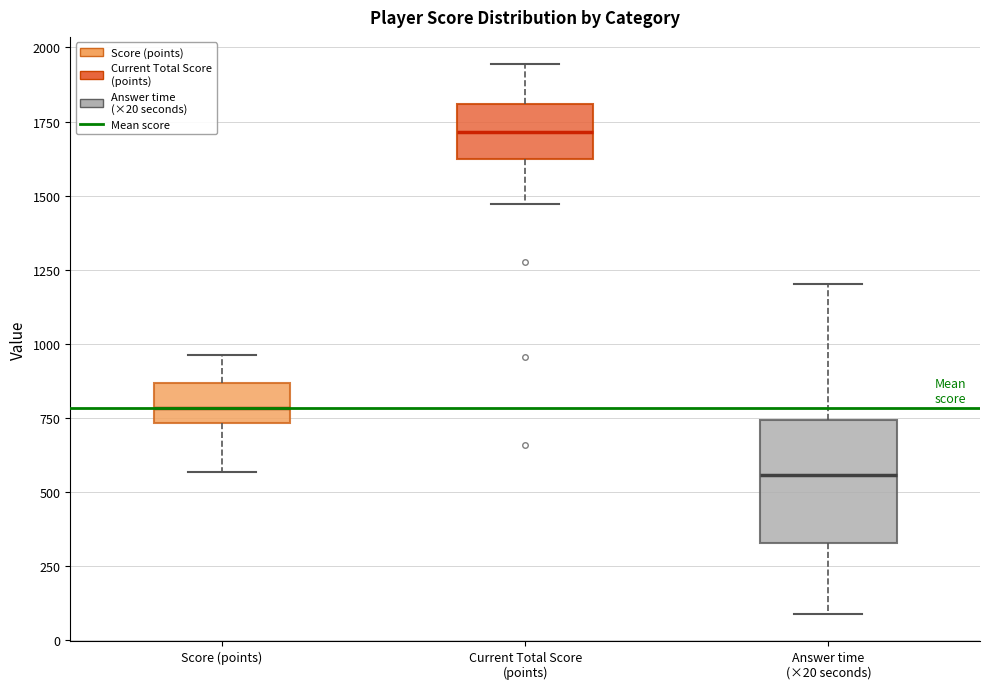

Comparing the boxes themselves (not the whiskers), which one is the tallest?

Answer time (×20 seconds)